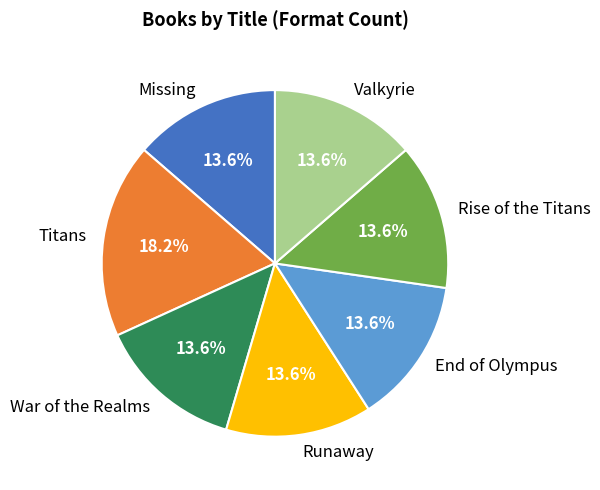

True or false: Titans accounts for 25% of the total.

False